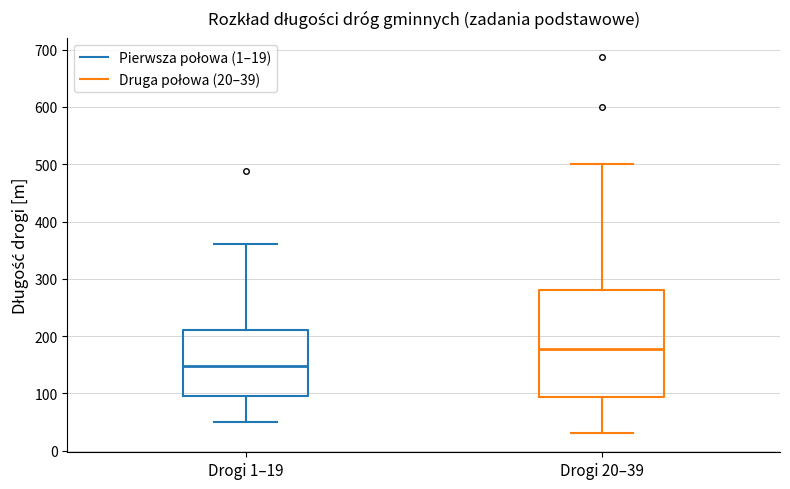

Reading left to right, read every box against the y-axis: the position of its median line, the range the box covers, and the ends of its whiskers. The values are not printed on the chart, so give them approximately, as read against the axis.

Drogi 1–19: median 150, box 100 to 210, whiskers 50 to 360
Drogi 20–39: median 180, box 90 to 280, whiskers 30 to 500